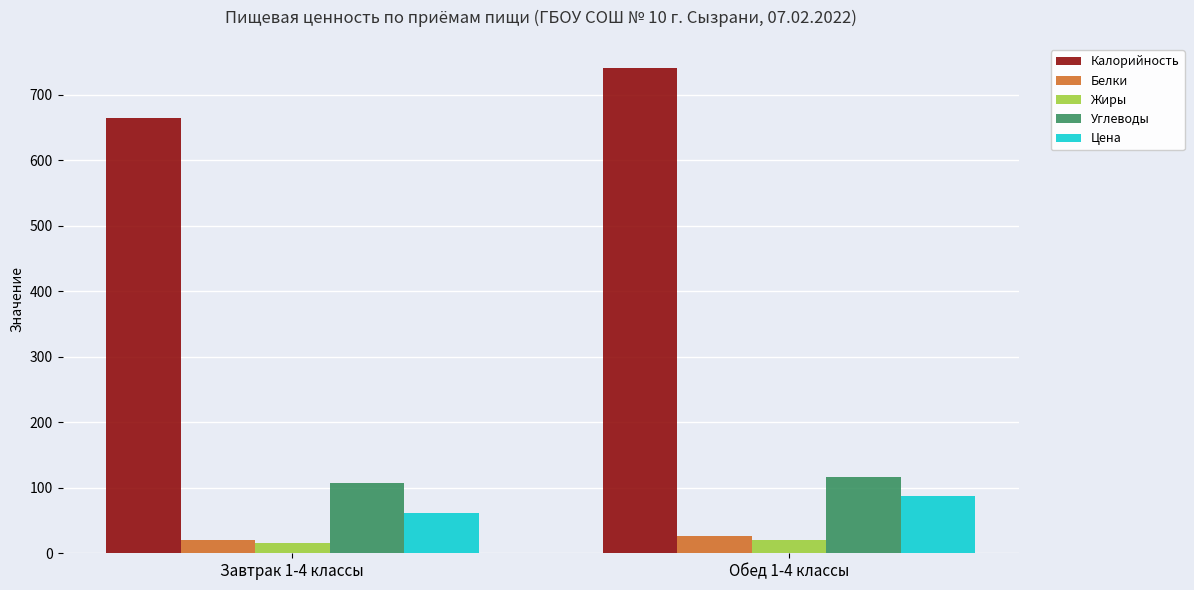

What is the value of the Цена bar at the 2nd from the left?

87.1